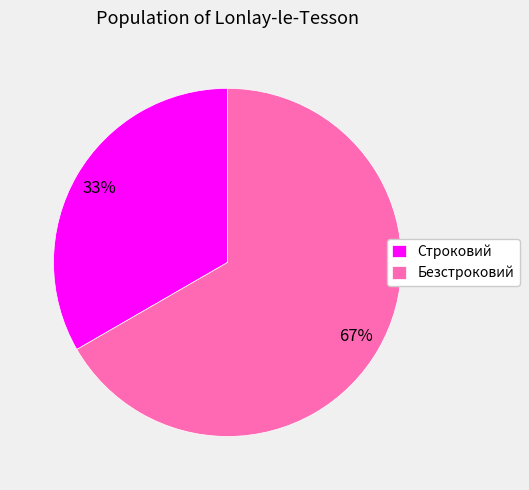

Do Безстроковий and Строковий together represent more than half of the pie?

Yes